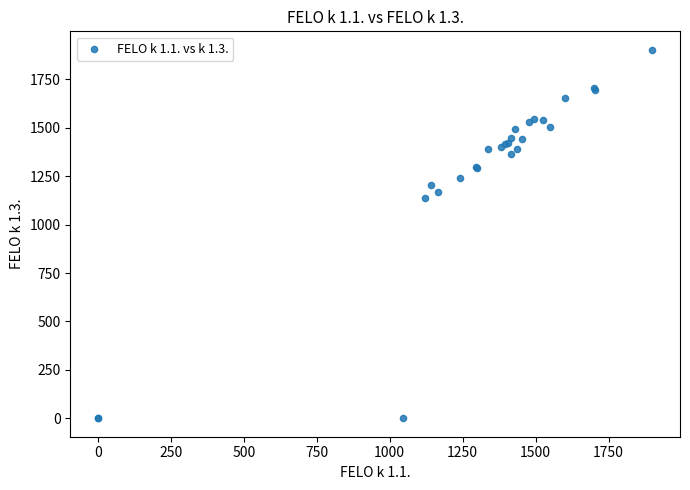

What Y value in the scatter plot is closest to 951?

1140